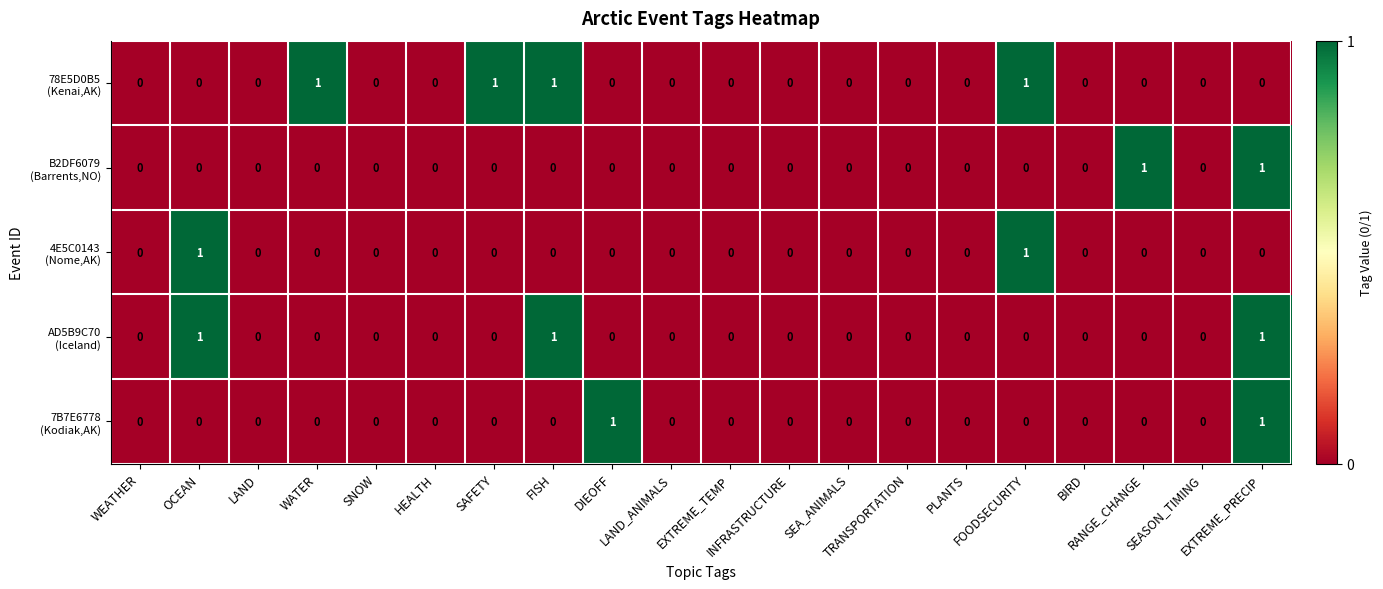

Count the number of categories in the chart.

20